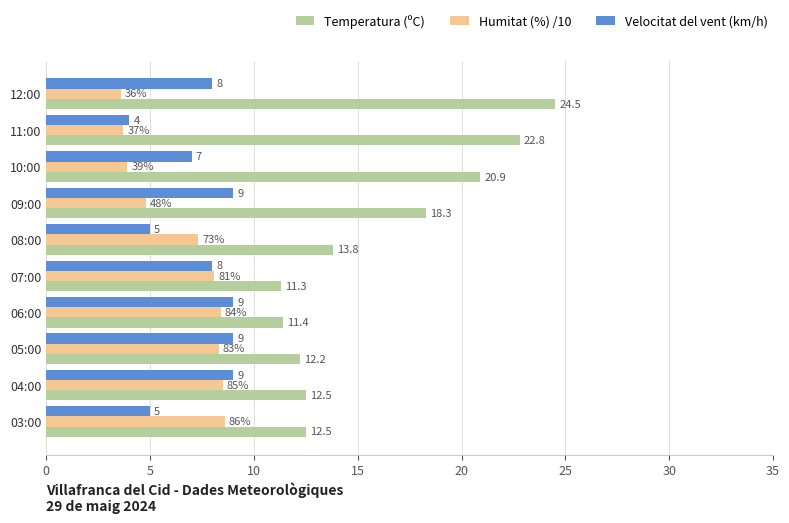

What is the minimum value shown in the chart?

3.6